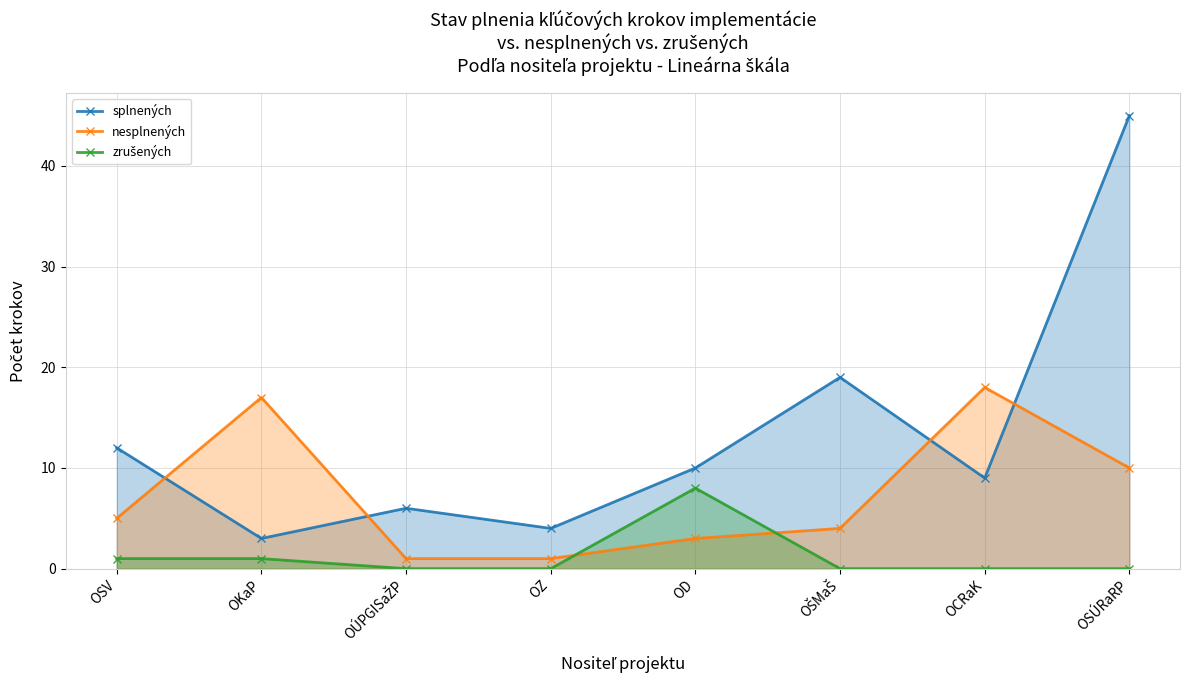

The zrušených series shows 0 at OSÚRaRP. True or false?

True